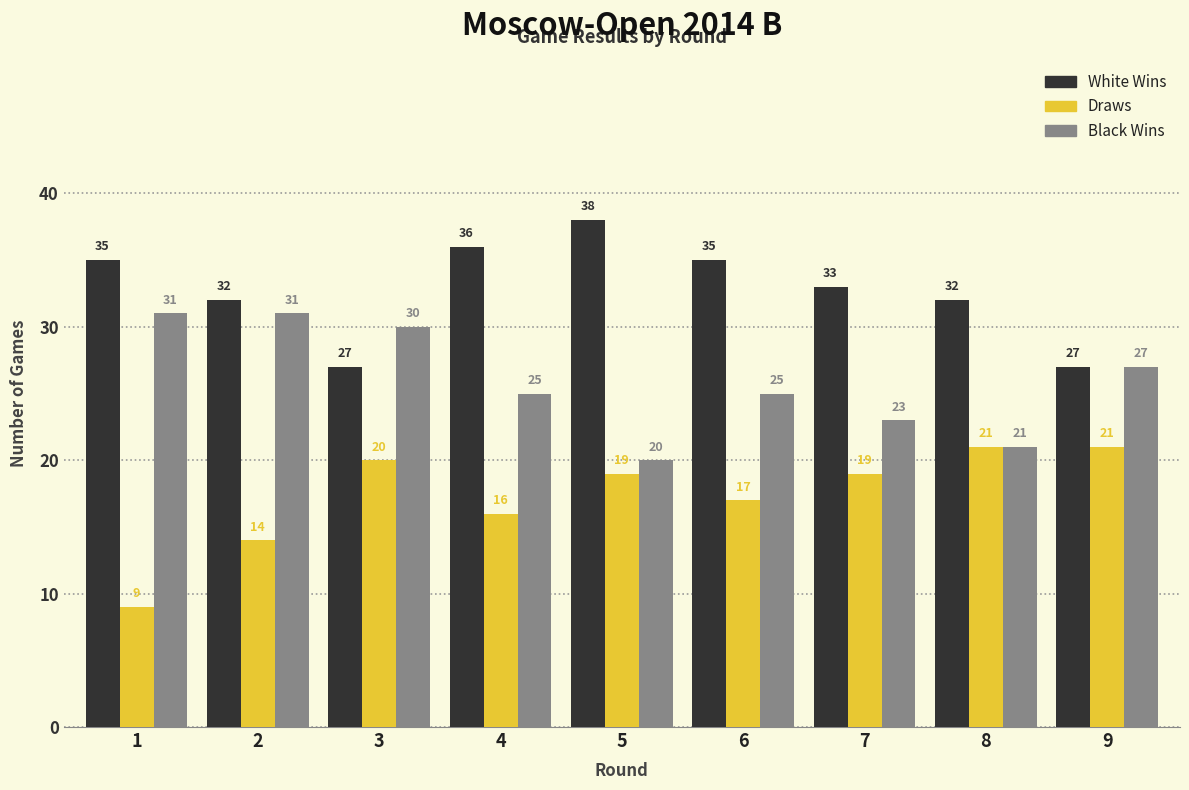

Reading right to left, extract all data points from this chart.

White Wins: 27	32	33	35	38	36	27	32	35
Draws: 21	21	19	17	19	16	20	14	9
Black Wins: 27	21	23	25	20	25	30	31	31